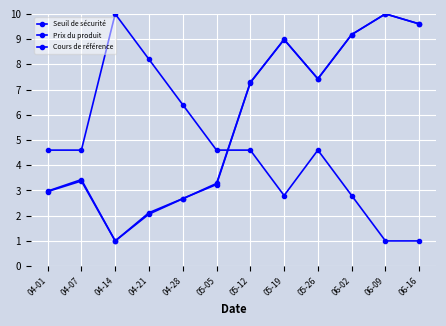

Does the chart have visible grid lines?

Yes